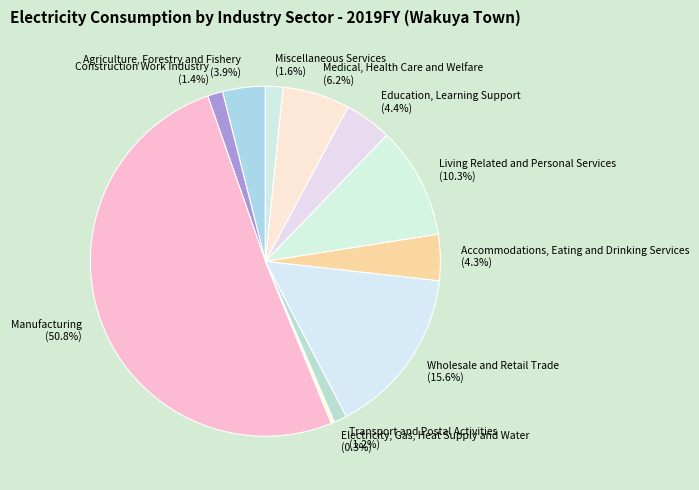

How many slices are in this pie chart?

11